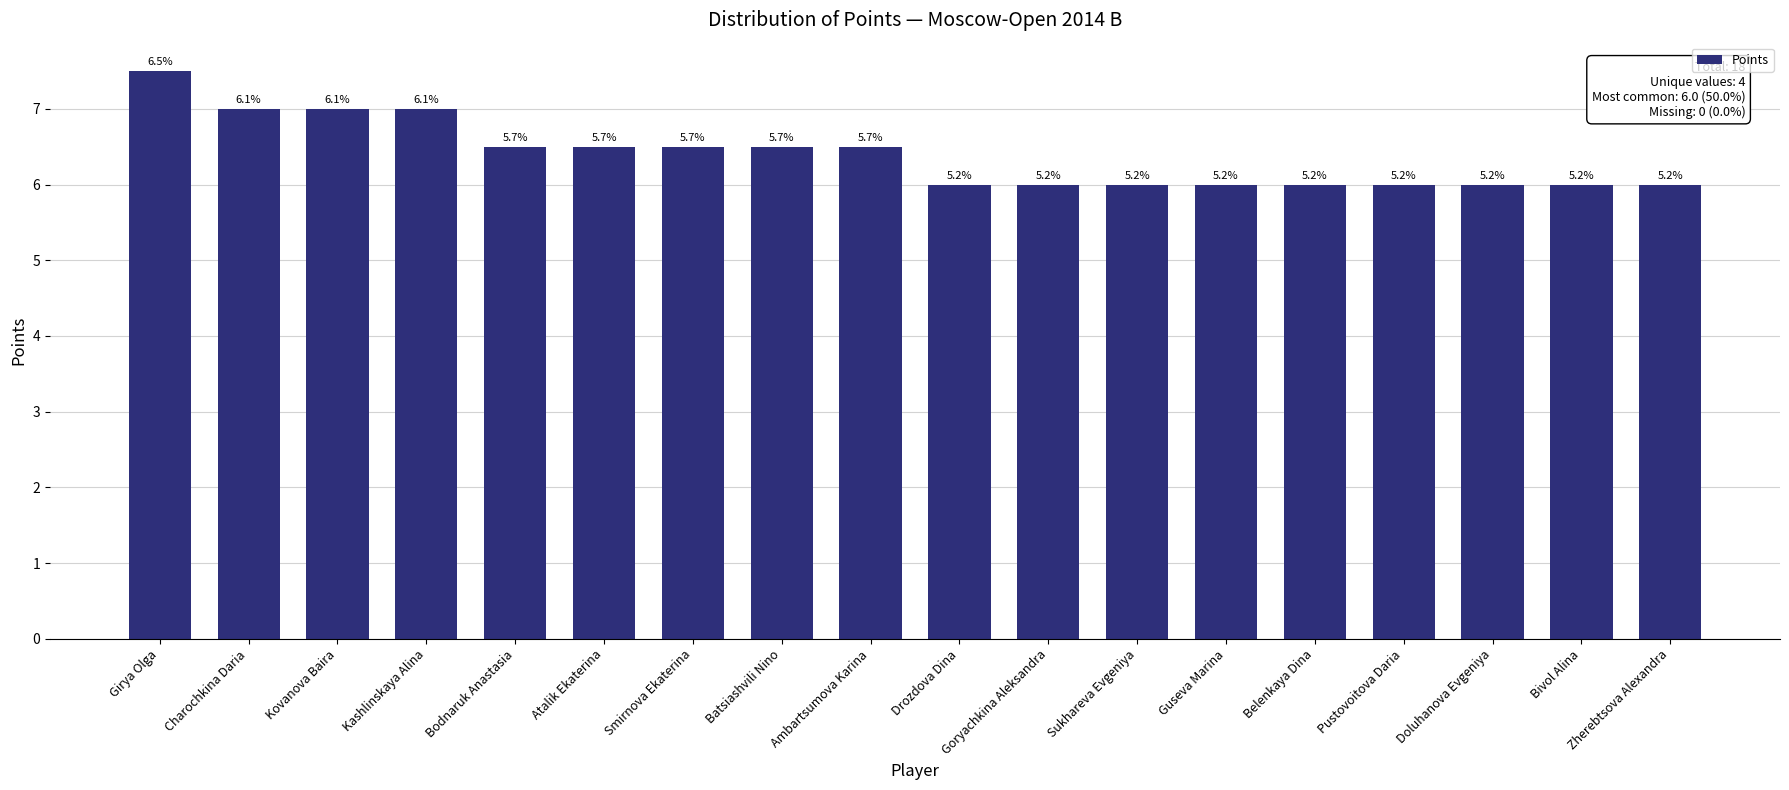

Is it true that the value at Bivol Alina is 6.0?

True